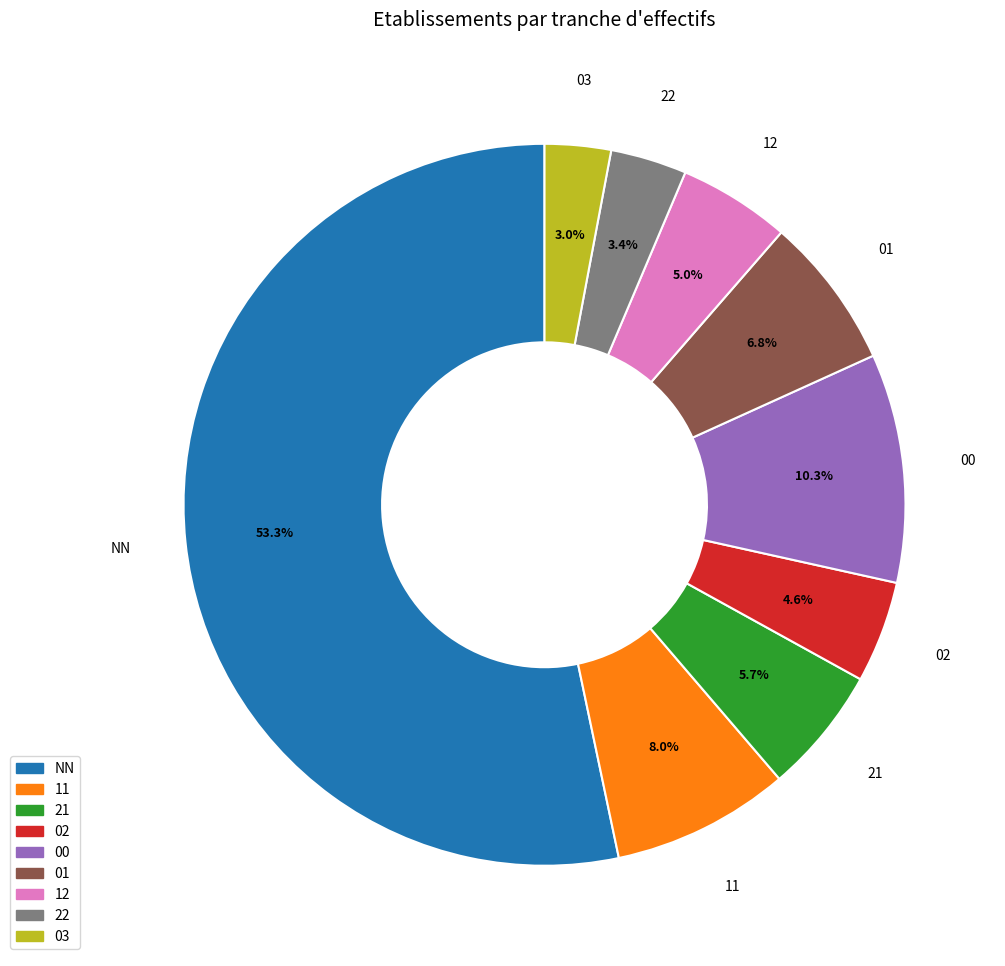

What portion of the pie excludes 01?

93.2%